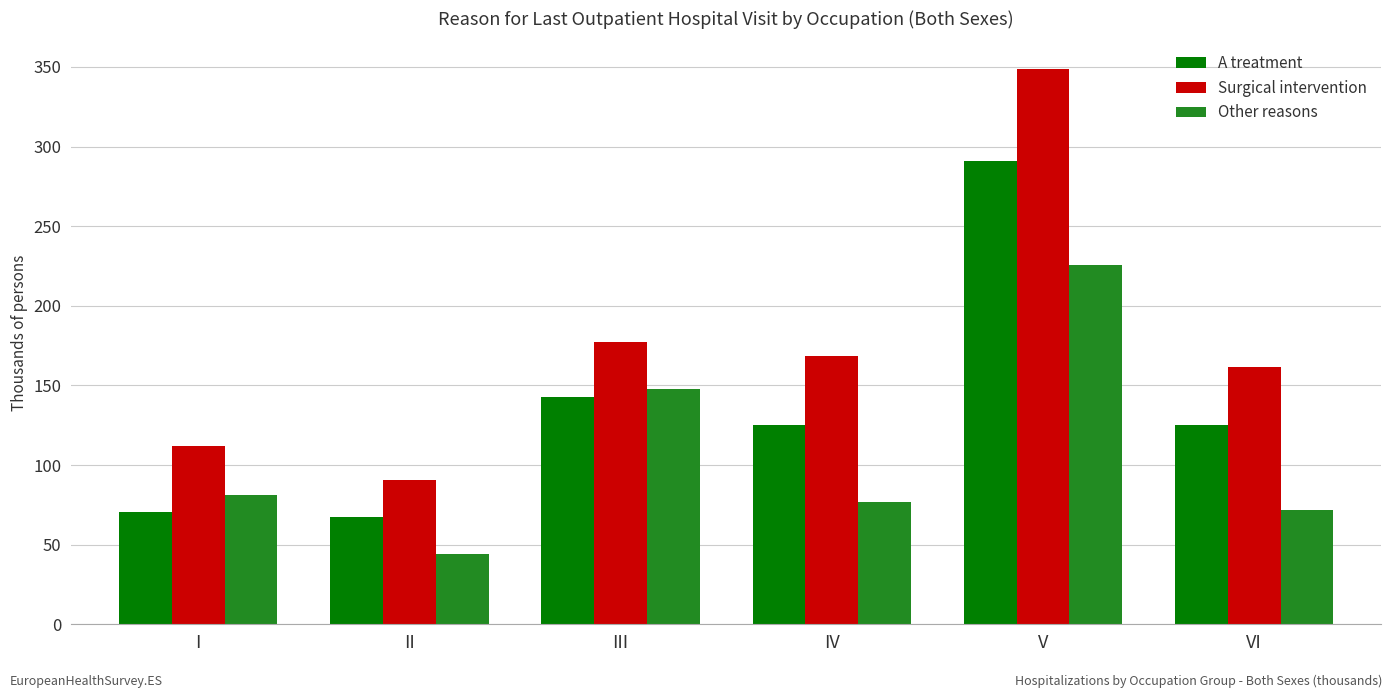

At which label does A treatment first exceed 125?

III